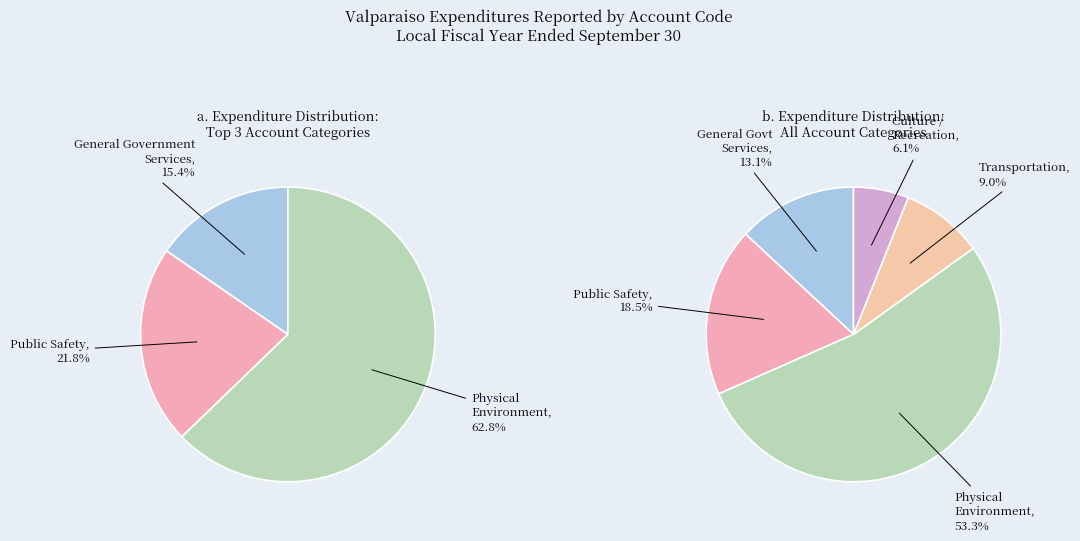

To the nearest percent, what is the combined percentage of Public Safety and General Government Services?

32%